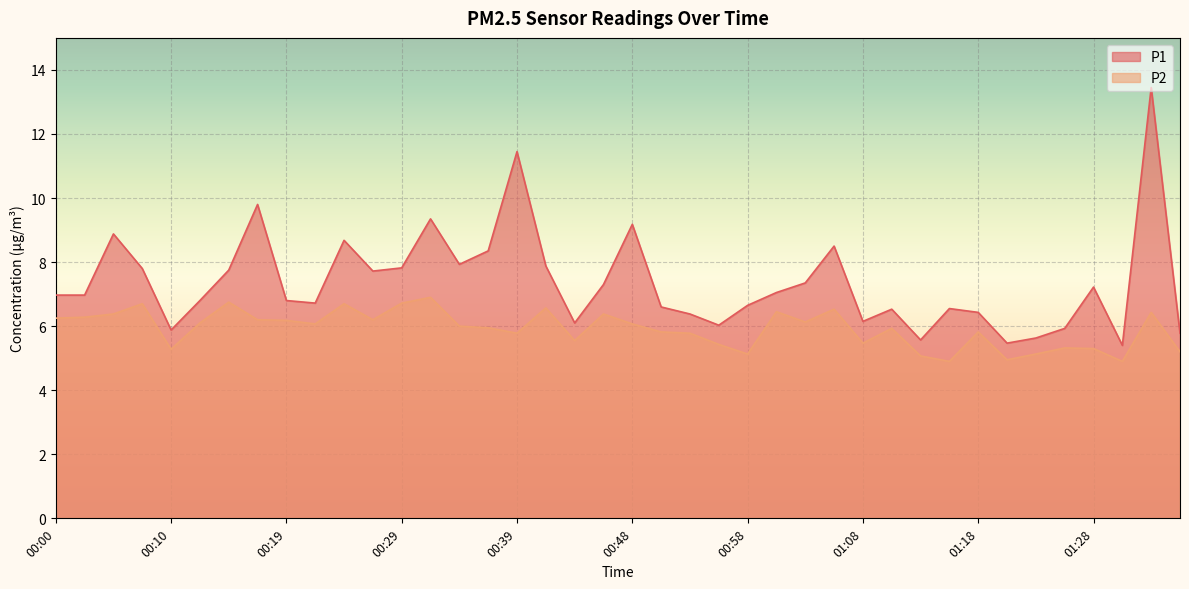

What are all the series names shown in the legend?

P1, P2